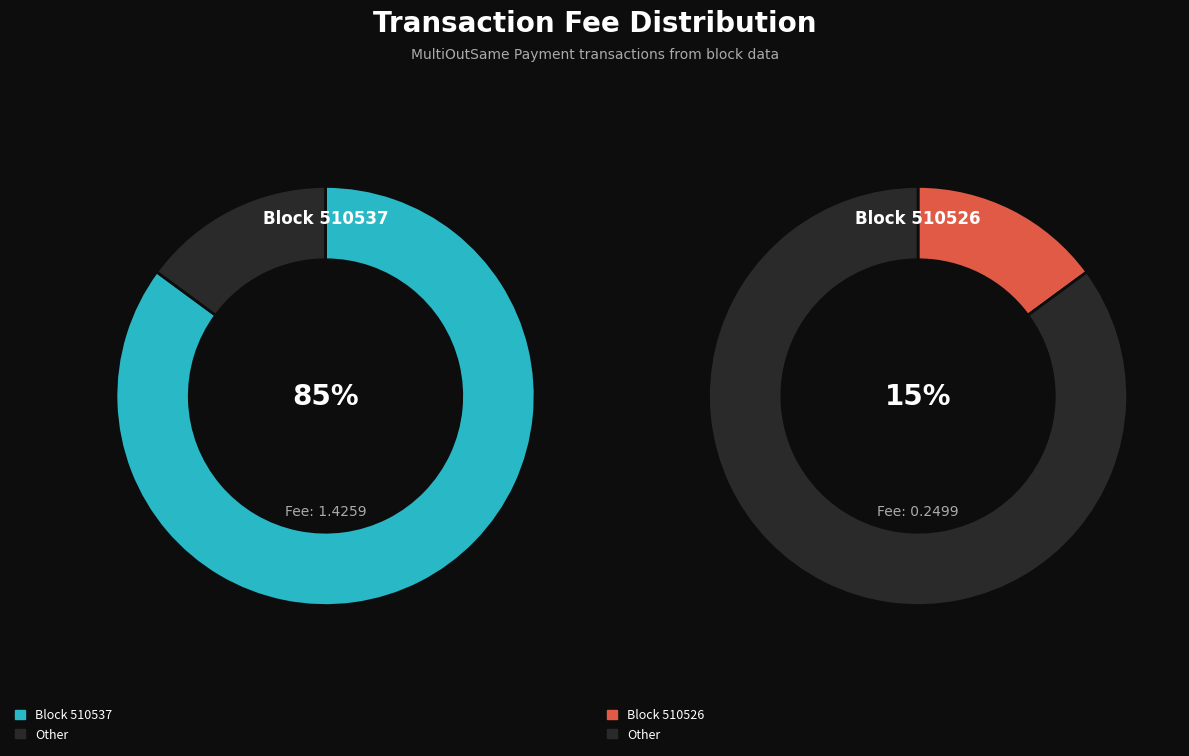

Is there a majority slice in this chart?

Yes